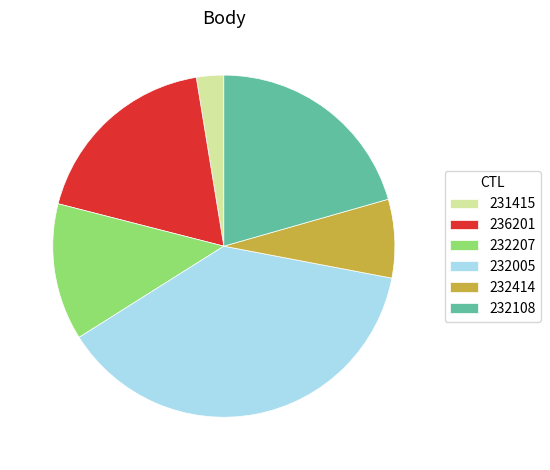

What is the largest slice in the pie chart?

232005